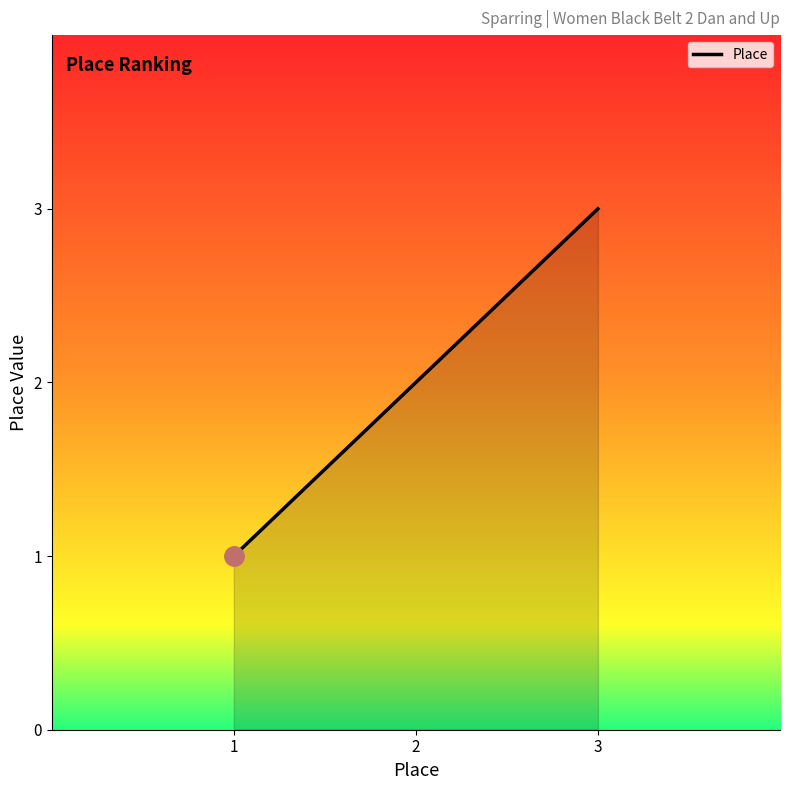

Rank the categories by value from highest to lowest.

3, 2, 1